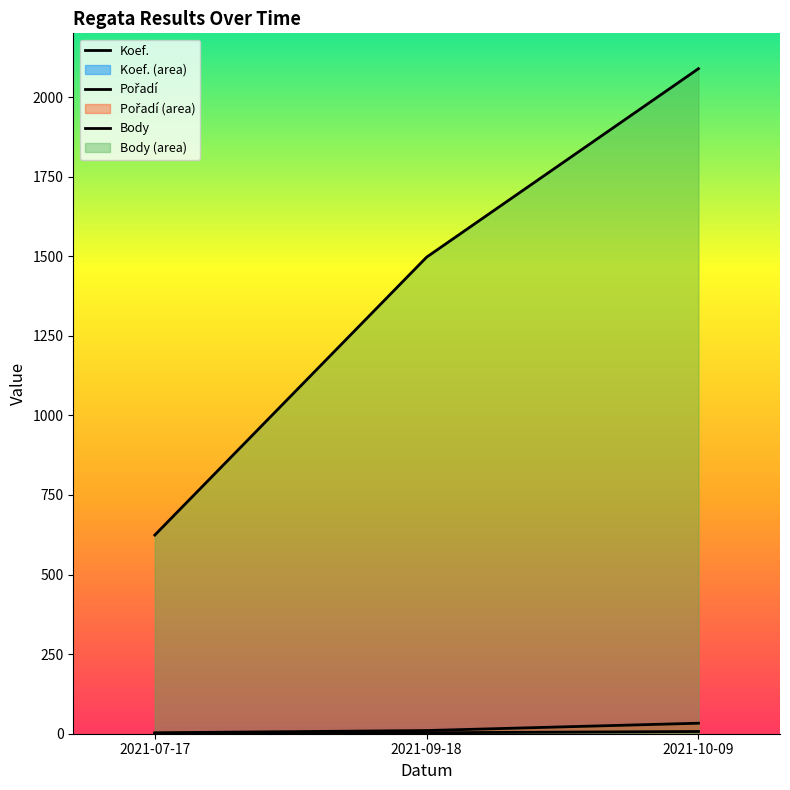

At which category is the sum across all series the highest?

2021-10-09